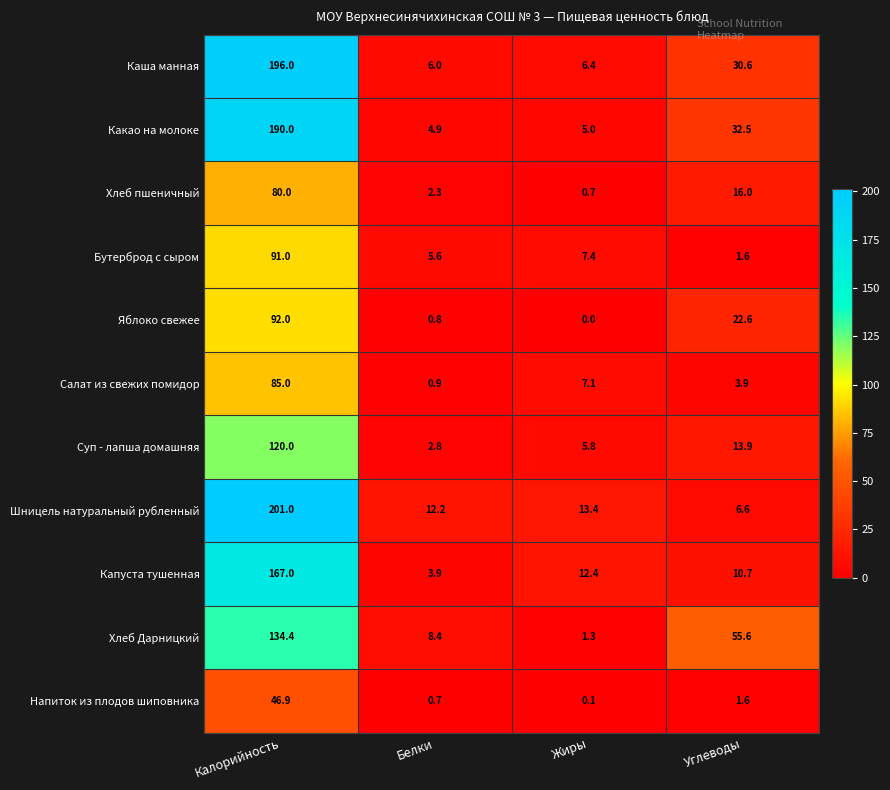

List the labels in order of Хлеб Дарницкий value, smallest first.

Жиры, Белки, Углеводы, Калорийность